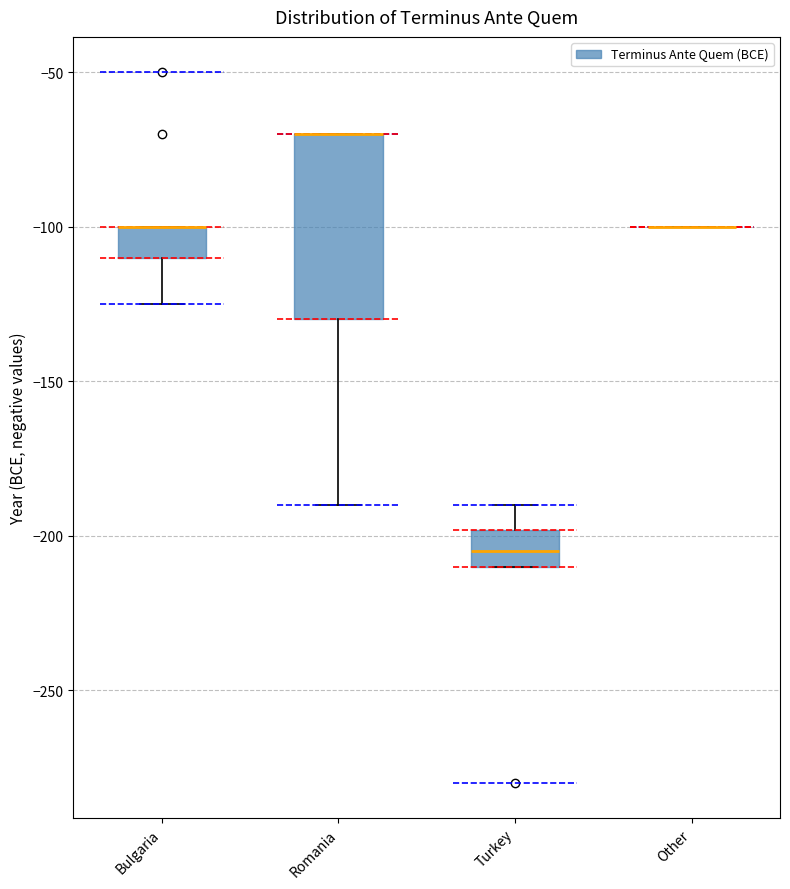

Reading left to right, read every box against the y-axis: the position of its median line, the range the box covers, and the ends of its whiskers. The values are not printed on the chart, so give them approximately, as read against the axis.

Bulgaria: median -100 (drawn on the box's upper edge), box -110 to -100, whiskers -125 to -100
Romania: median -70 (drawn on the box's upper edge), box -130 to -70, whiskers -190 to -70
Turkey: median -205, box -210 to -200, whiskers -210 to -190
Other: box collapsed to a line at -100, whiskers -100 to -100